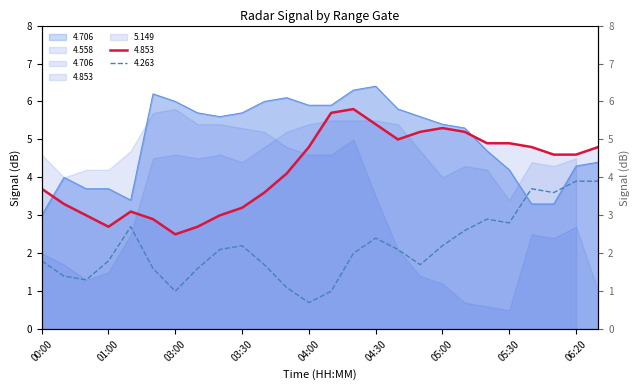

Rank the categories by 4.706 value from lowest to highest.

00:00, 06:00, 06:10, 01:40, 00:50, 01:00, 00:40, 05:30, 06:20, 06:30, 05:20, 05:10, 05:00, 03:20, 04:50, 03:10, 03:30, 04:40, 04:00, 04:10, 03:00, 03:40, 03:50, 02:50, 04:20, 04:30